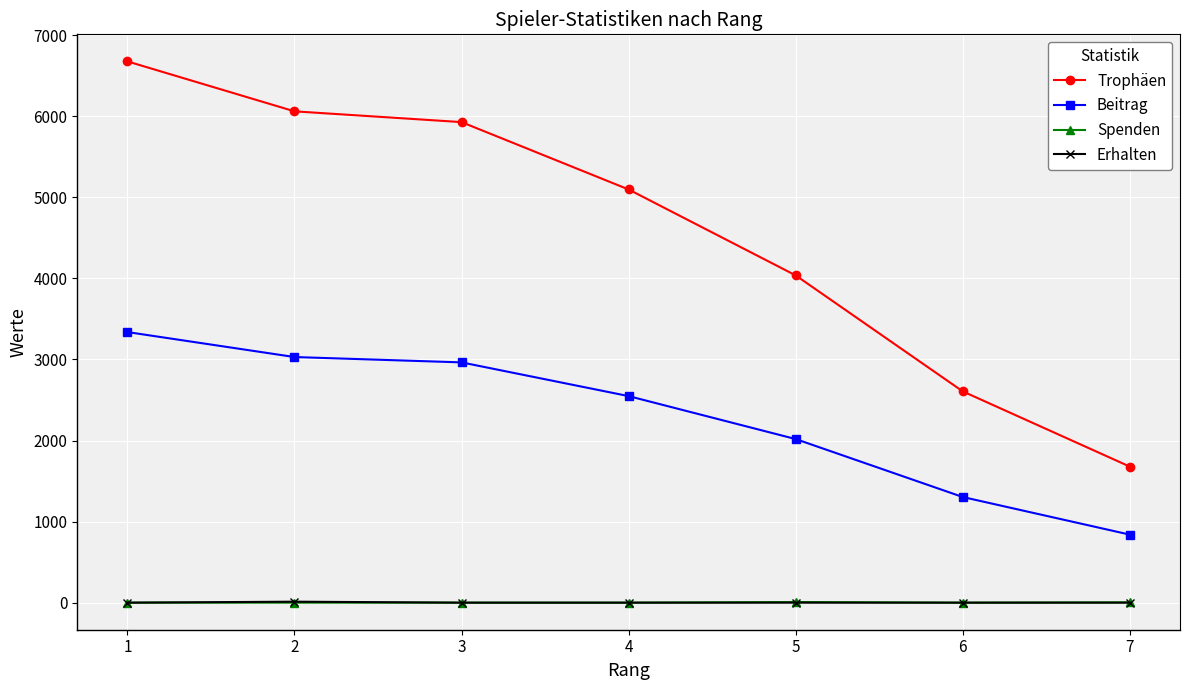

What is the average value of the Beitrag series?

2291